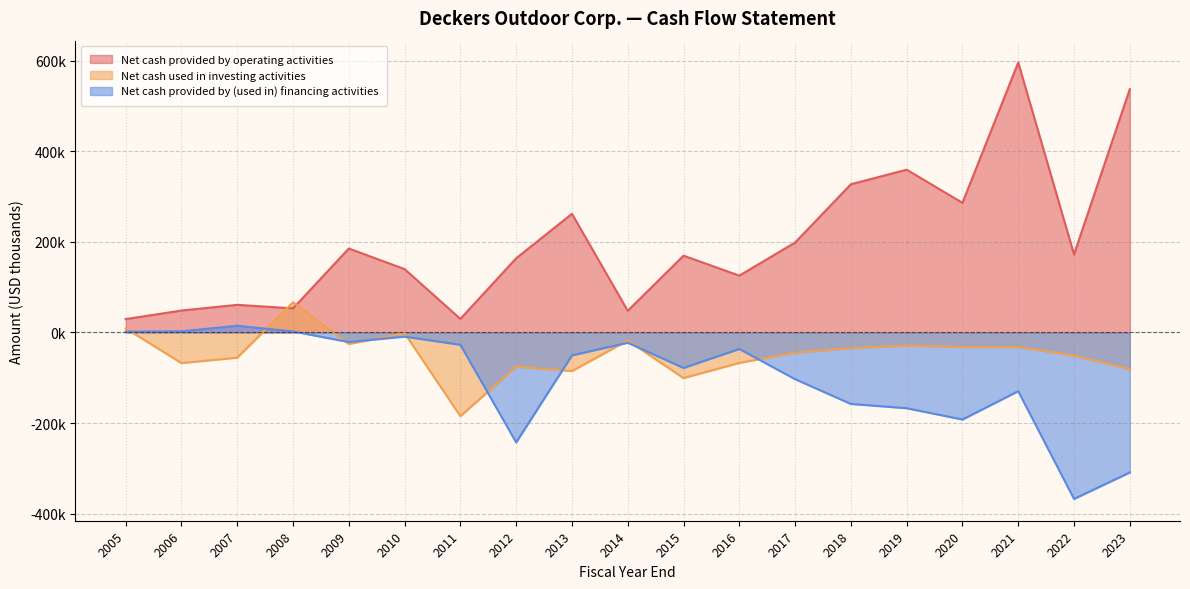

Where is Net cash provided by operating activities nearest to the value 312912?

2018